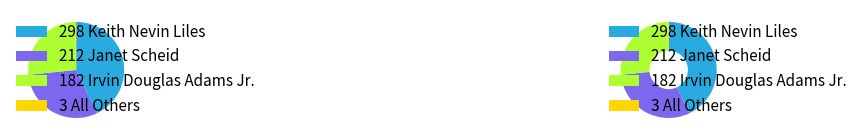

To the nearest percent, what portion does Keith Nevin Liles represent?

43%